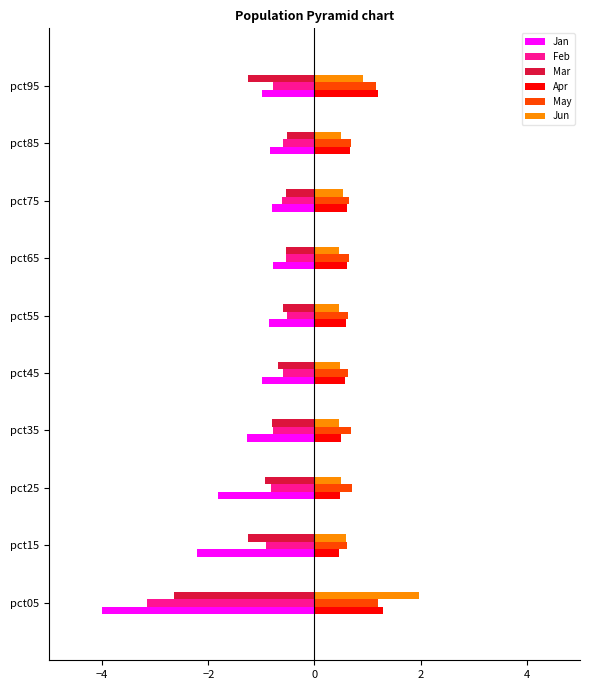

Is it true that Mar equals -0.5 at pct75?

True